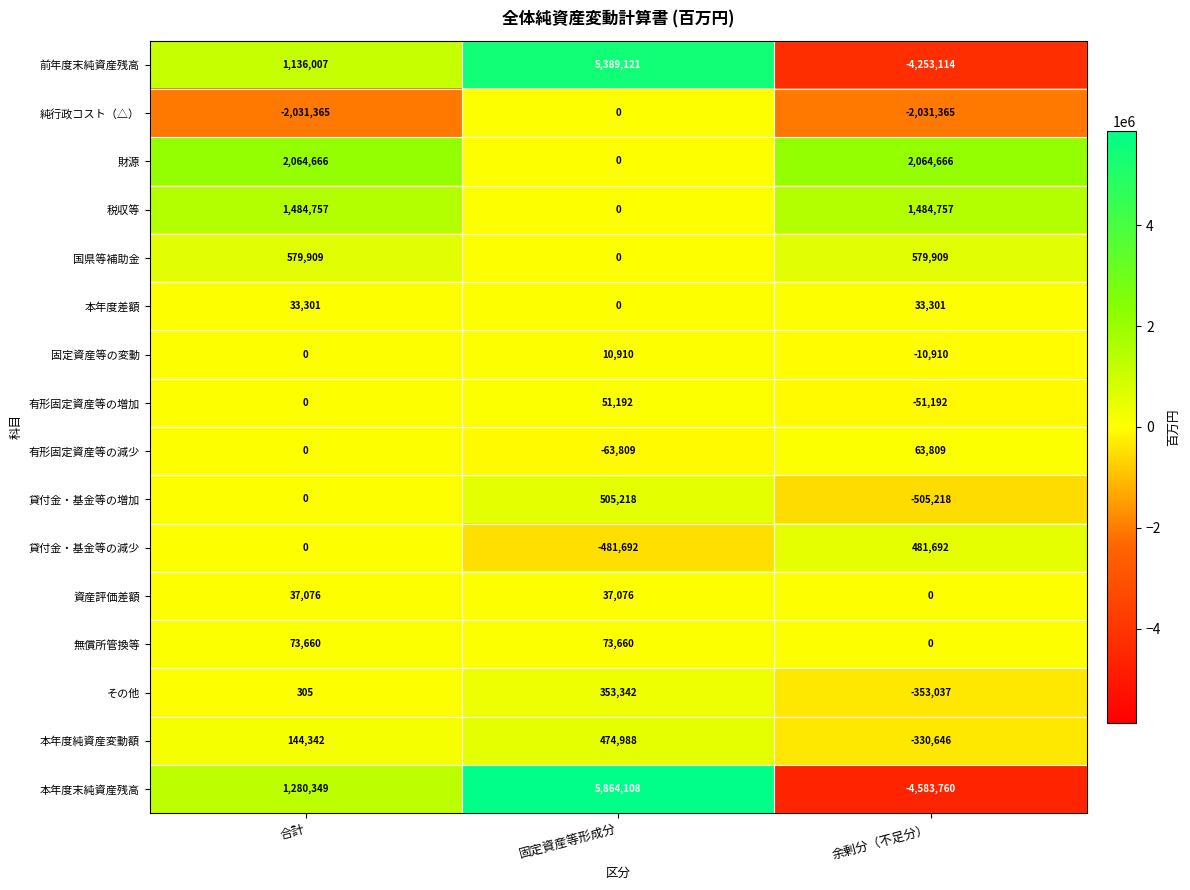

What is the difference between the maximum and minimum values in the 本年度差額 series?

33301